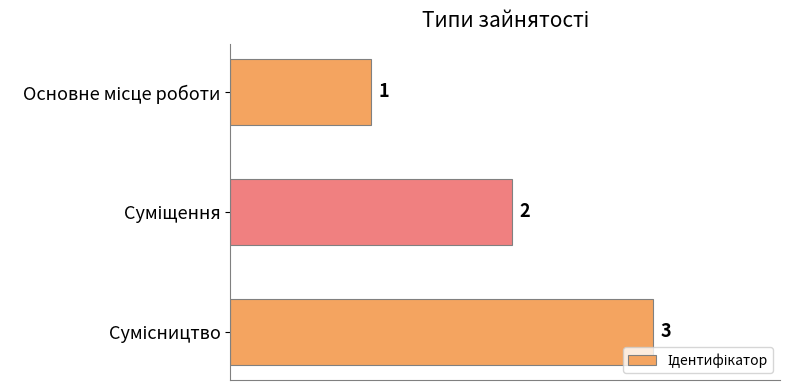

How many bars are there in total?

3